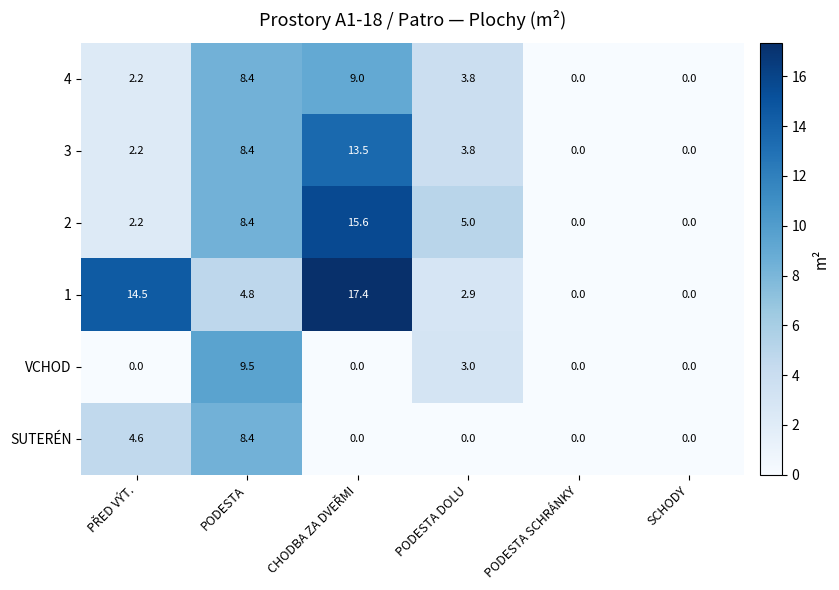

At which label does 3 first exceed 3?

PODESTA